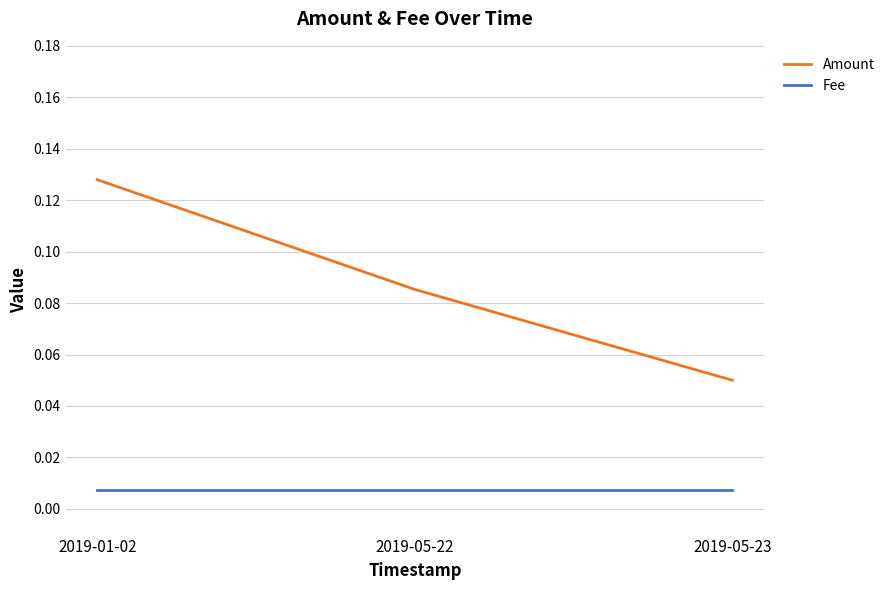

What position from the left is 2019-05-22?

2